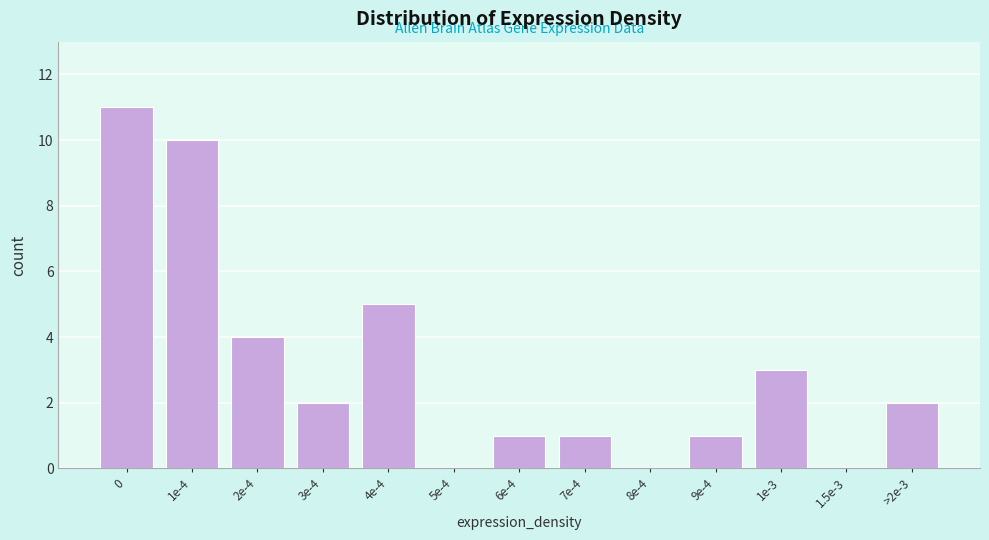

Reading right to left, extract all data points from this chart.

>2e-3=2	1.5e-3=0	1e-3=3	9e-4=1	8e-4=0	7e-4=1	6e-4=1	5e-4=0	4e-4=5	3e-4=2	2e-4=4	1e-4=10	0=11